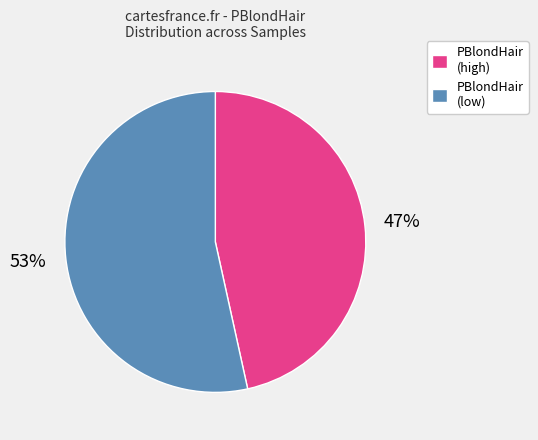

Which slice is the smallest?

PBlondHair (high)